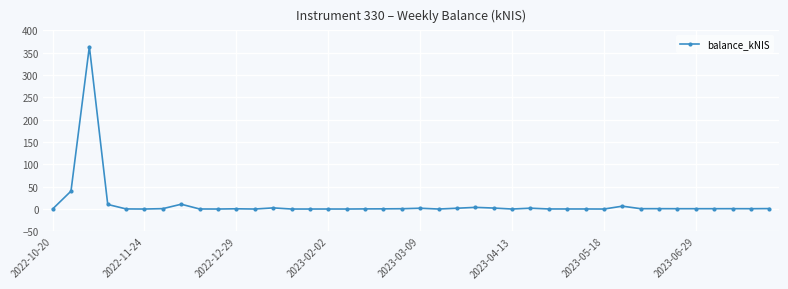

True or false: the data has more than 1 interior local peaks.

True